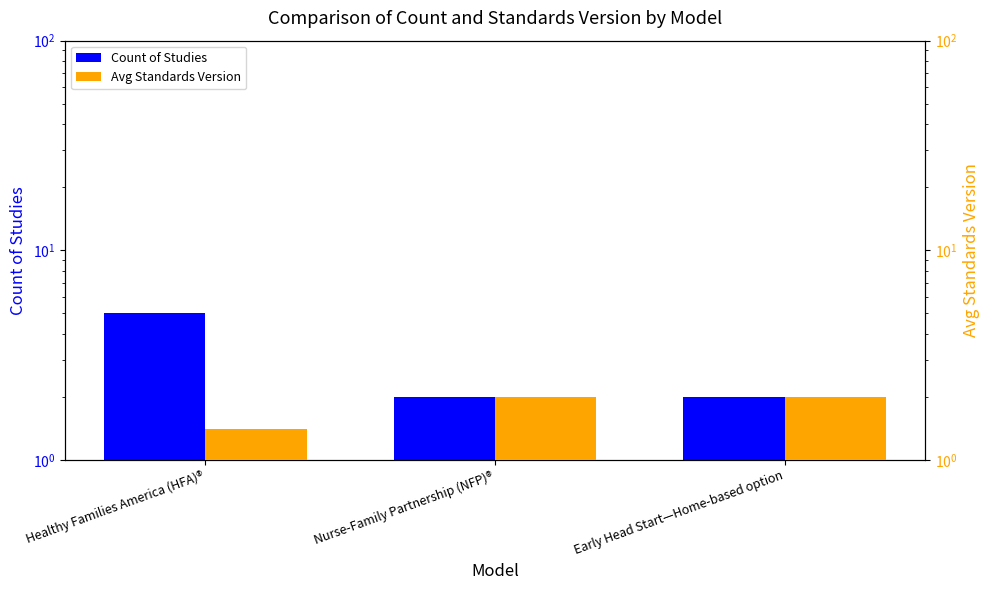

Reading left to right, list all the values displayed in this chart.

Count of Studies: 5.0	2.0	2.0
Avg Standards Version: 1.4	2.0	2.0